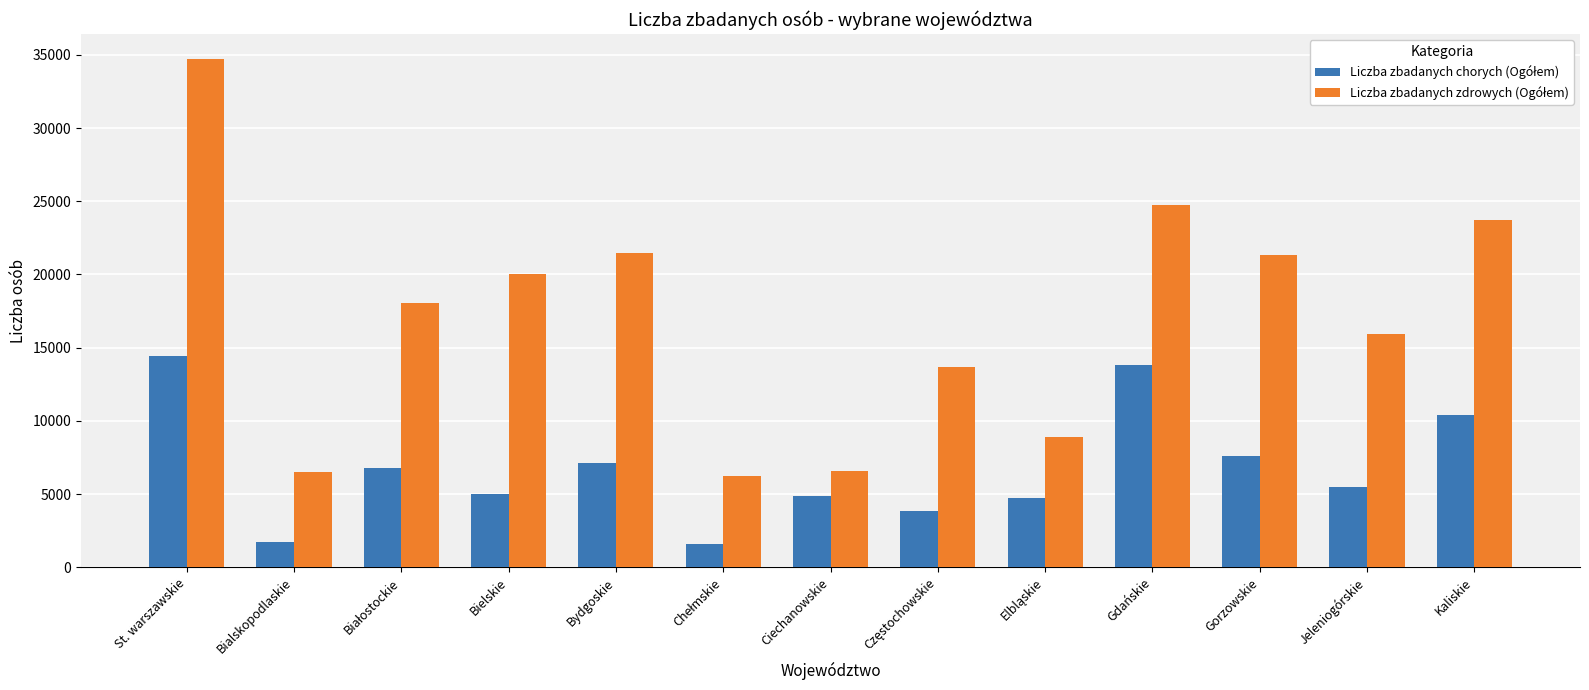

At how many categories does at least one series exceed 2284?

13